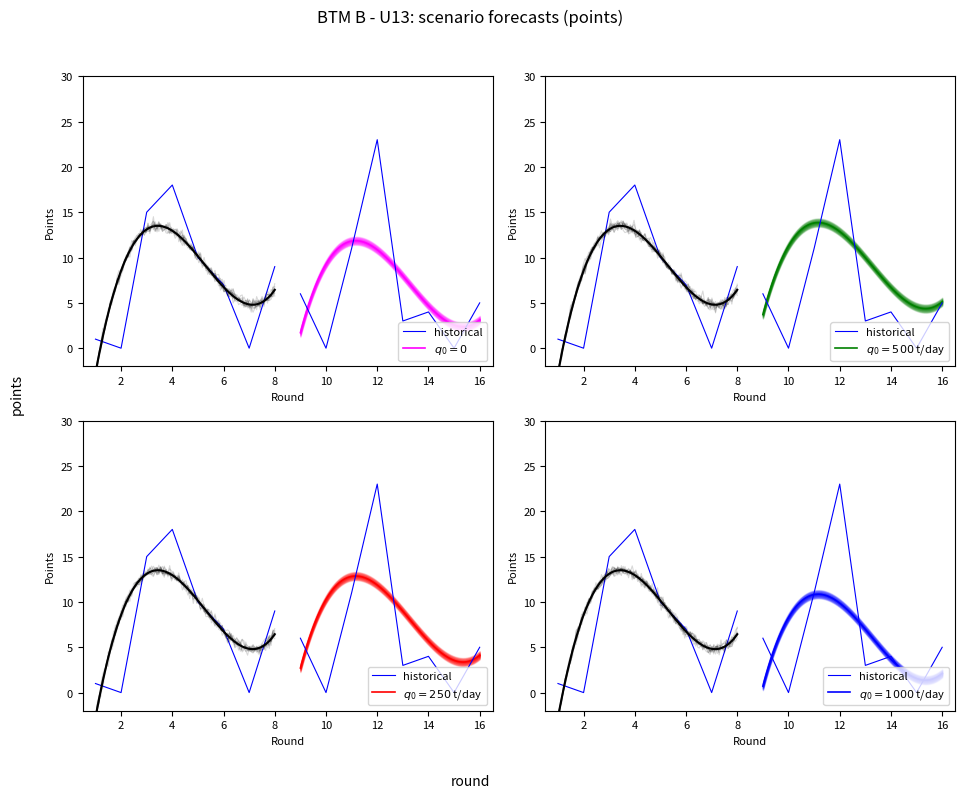

How many values are below 9?

4